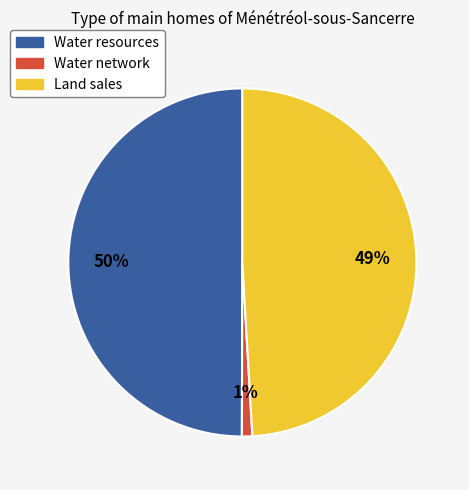

The Water resources slice represents 50% of the pie. True or false?

True